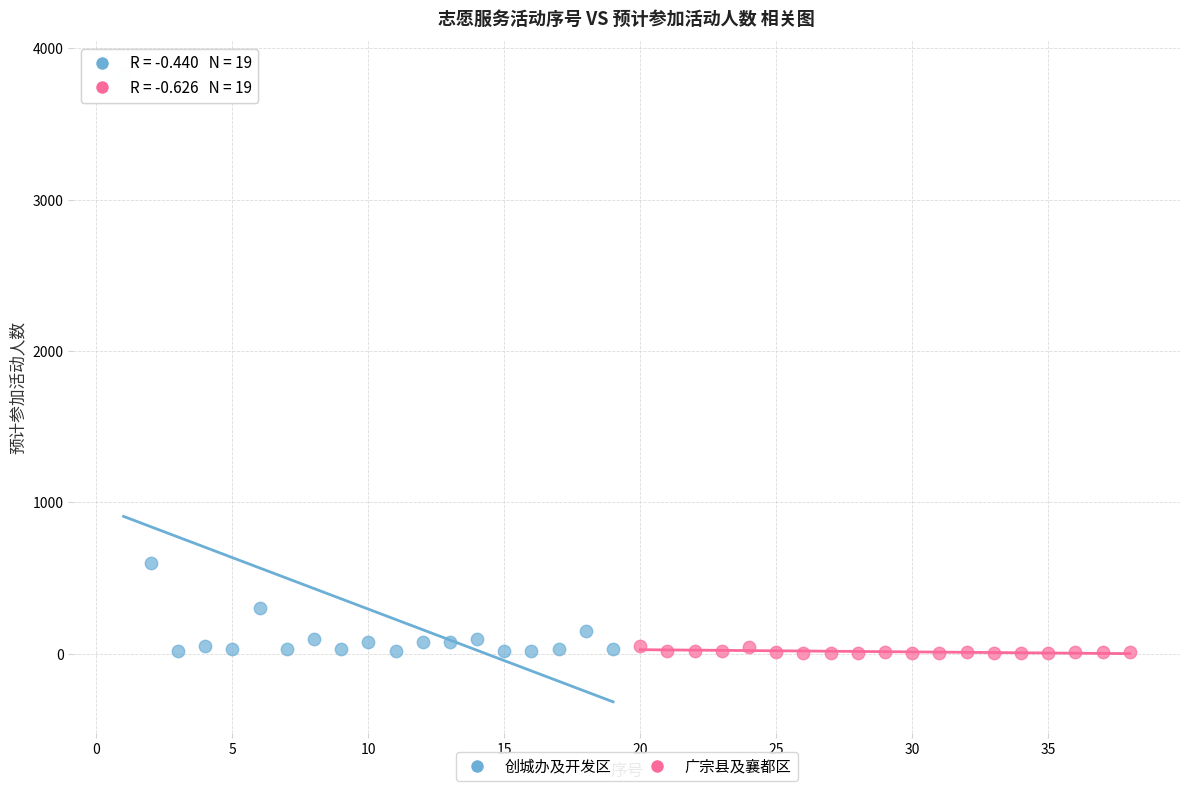

What are all the series names shown in the legend?

创城办及开发区, 广宗县及襄都区